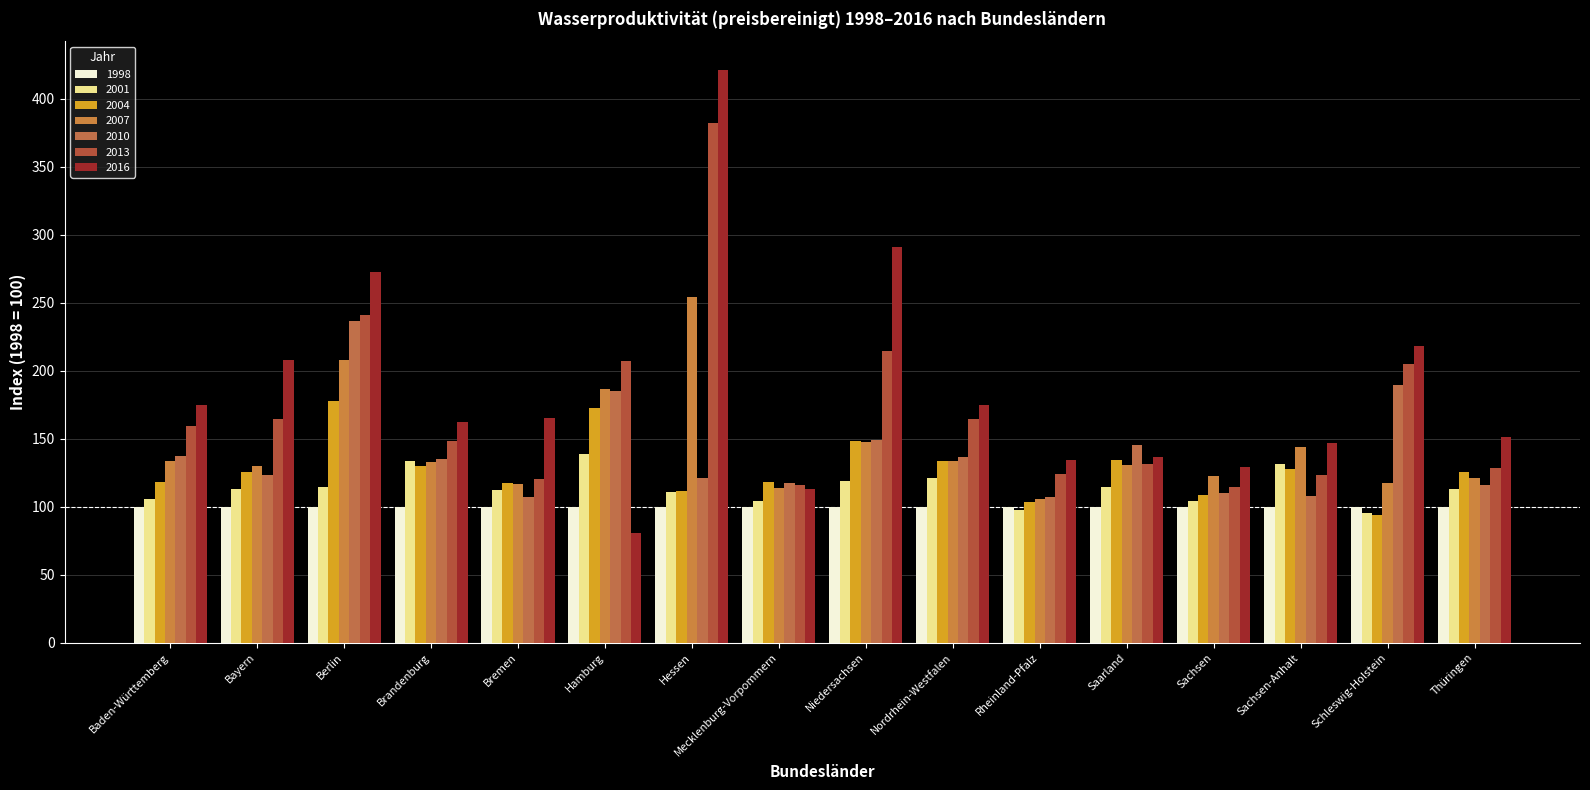

Rank the categories by 2016 value from highest to lowest.

Hessen, Niedersachsen, Berlin, Schleswig-Holstein, Bayern, Nordrhein-Westfalen, Baden-Württemberg, Bremen, Brandenburg, Thüringen, Sachsen-Anhalt, Saarland, Rheinland-Pfalz, Sachsen, Mecklenburg-Vorpommern, Hamburg